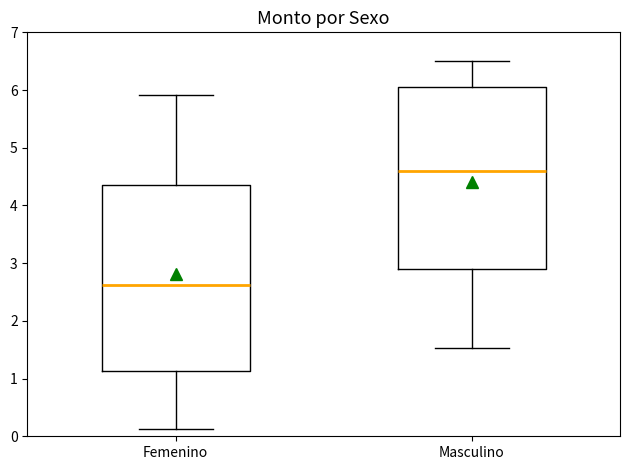

Which box's median line is the highest?

Masculino